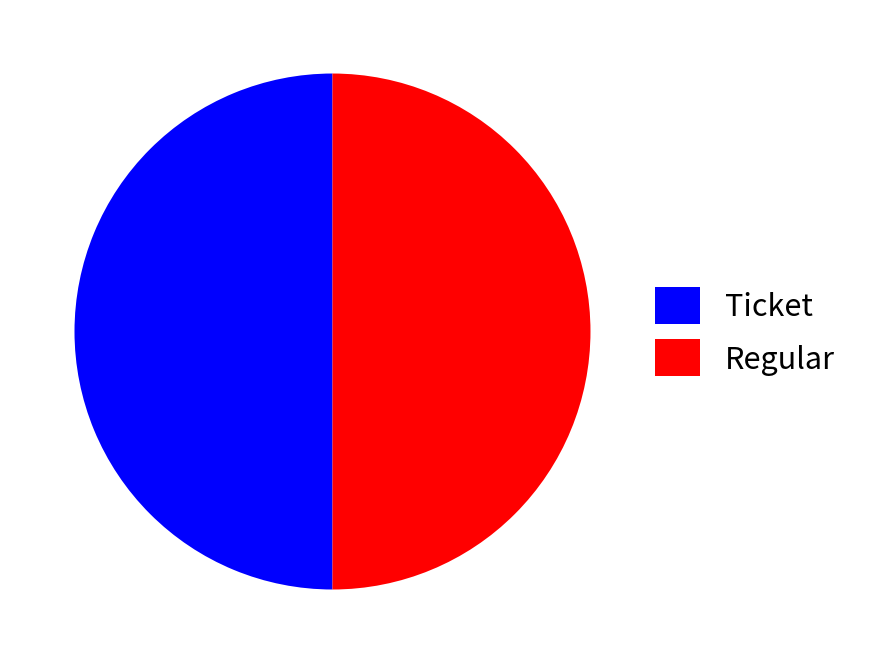

The Regular slice represents 50% of the pie. True or false?

True